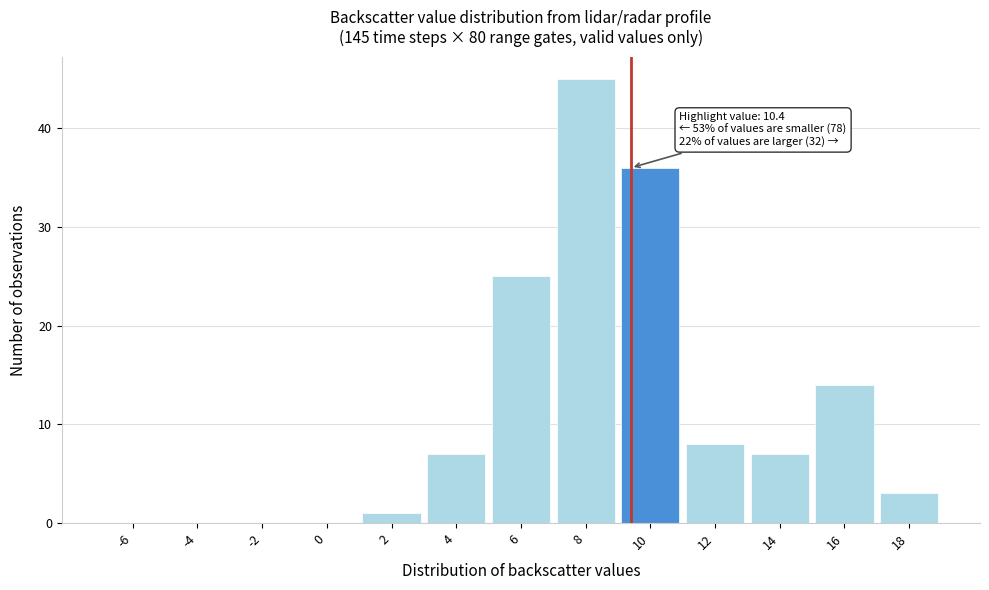

Reading left to right, transcribe all the data shown in this chart.

-6=0	-4=0	-2=0	0=0	2=1	4=7	6=25	8=45	10=36	12=8	14=7	16=14	18=3